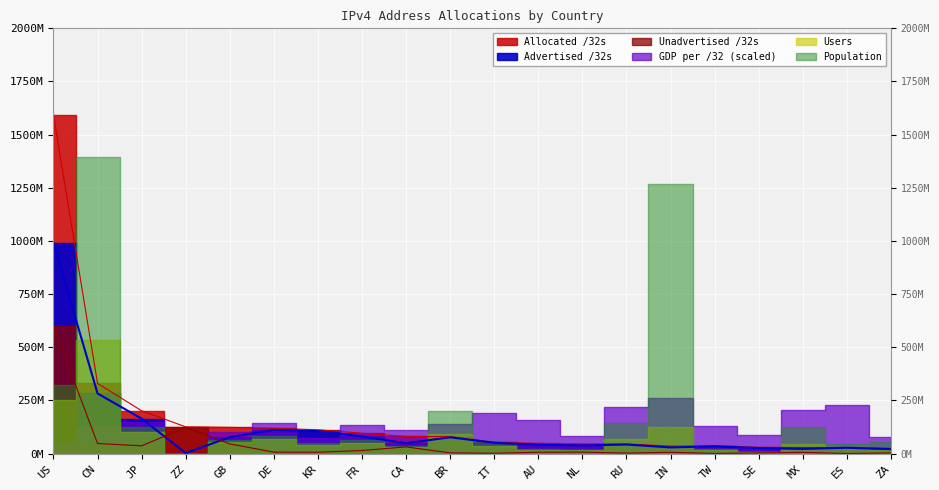

True or false: Allocated /32s and Unadvertised /32s cross at least once.

False